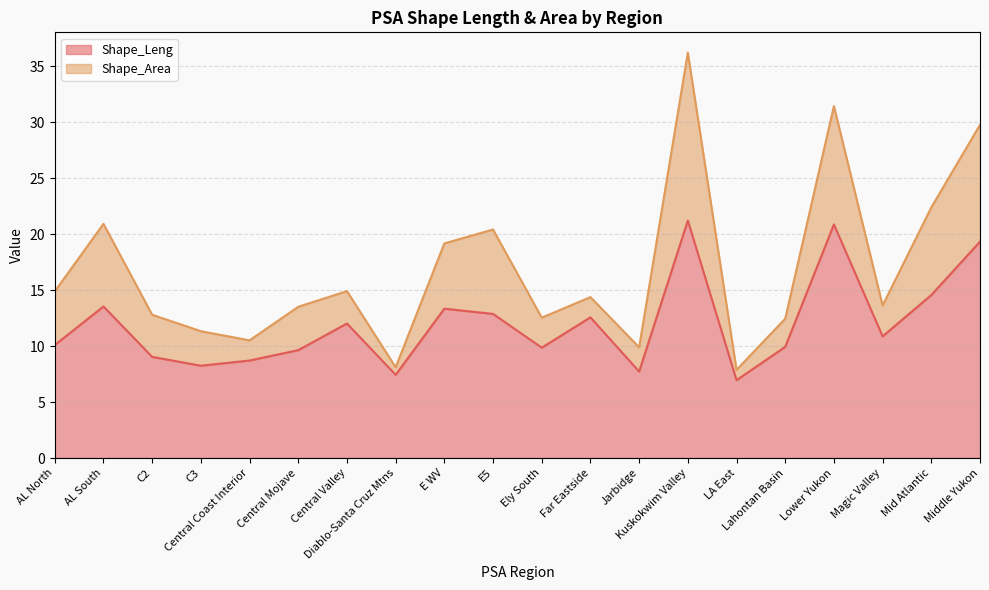

What is the maximum value shown in the chart?

21.2